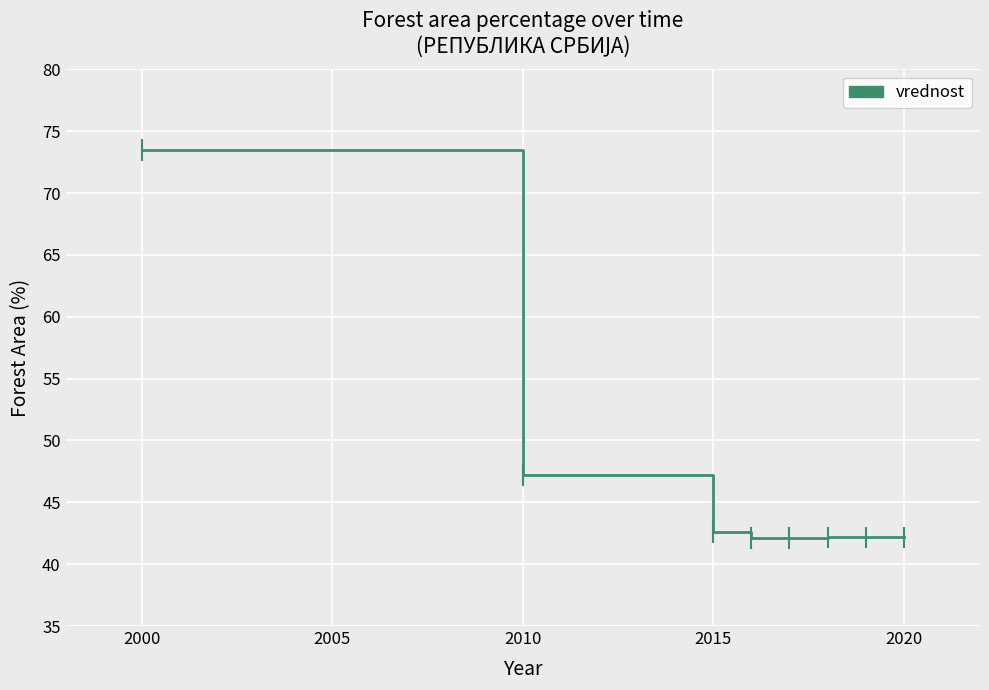

What is the greatest value displayed?

73.5